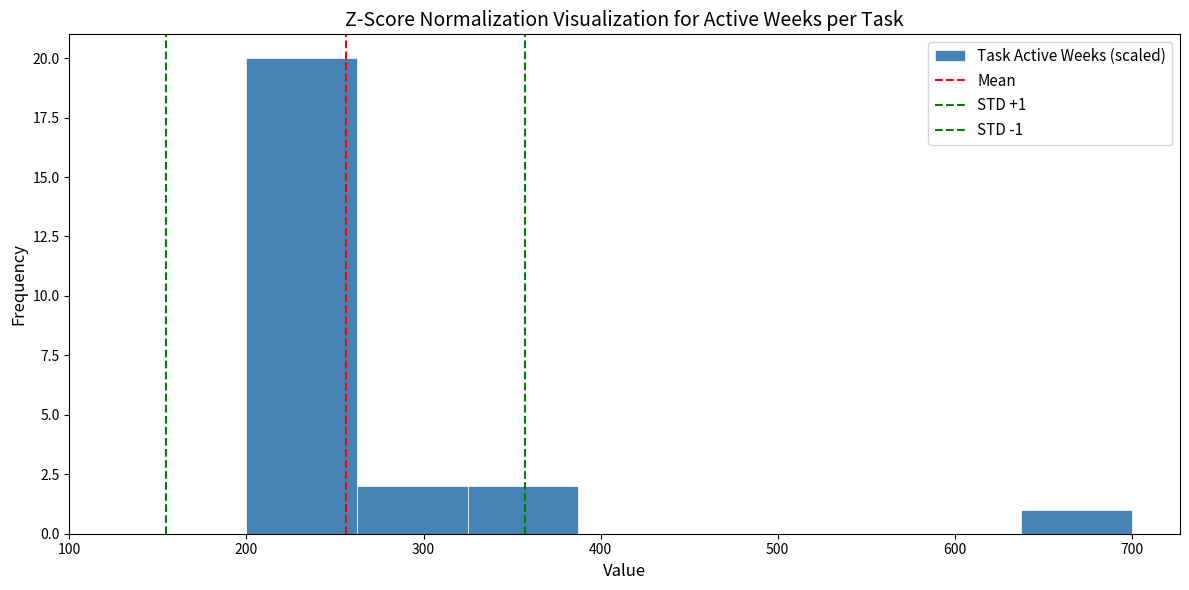

Which range on the x-axis has the tallest bar?

200 to 260